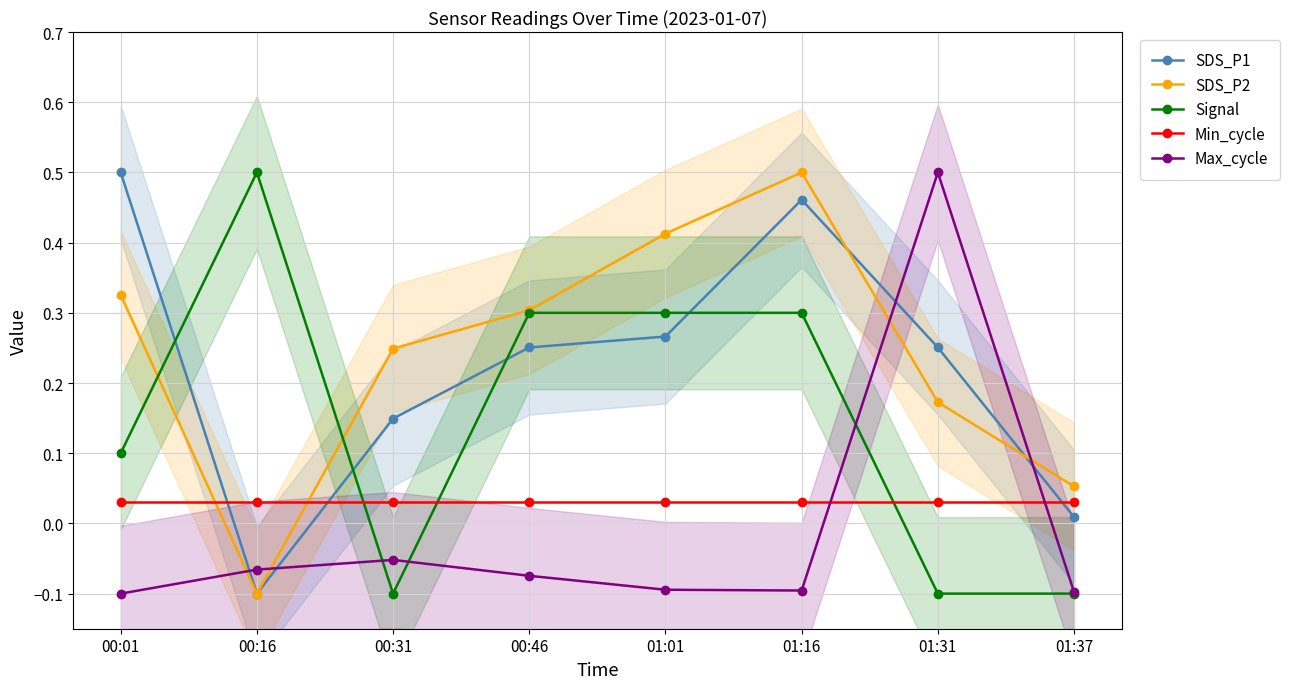

What is the smallest value displayed?

-0.1